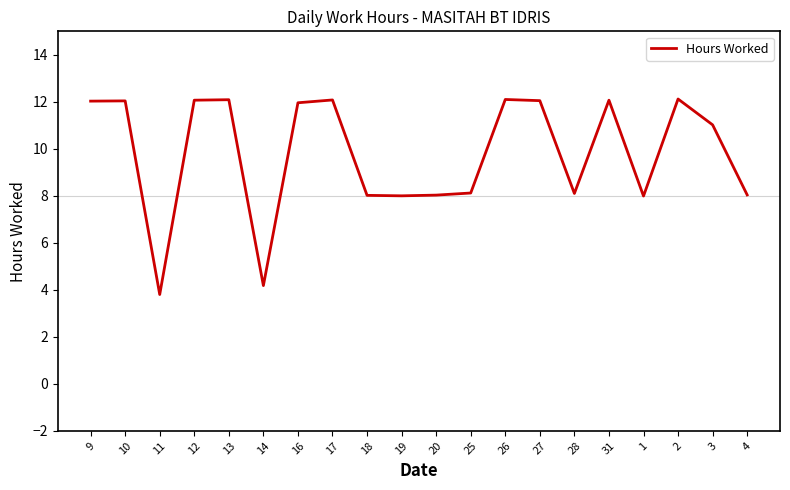

How many lines are shown in the chart?

1